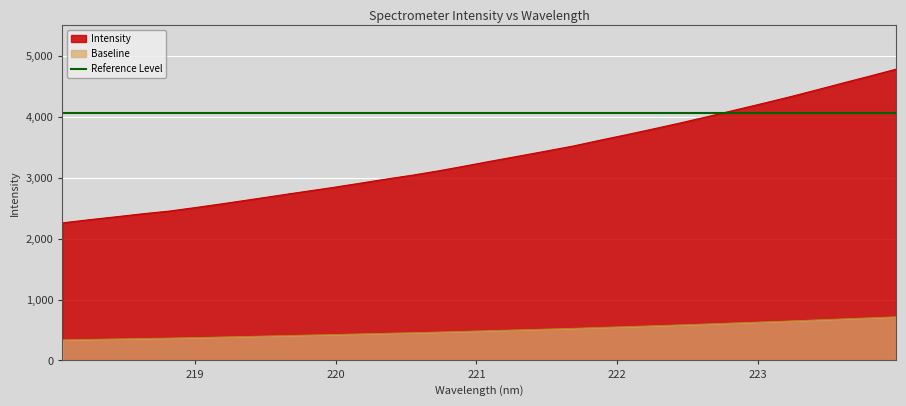

What is the difference between the values at 219.0156 and 218.442?

154.8